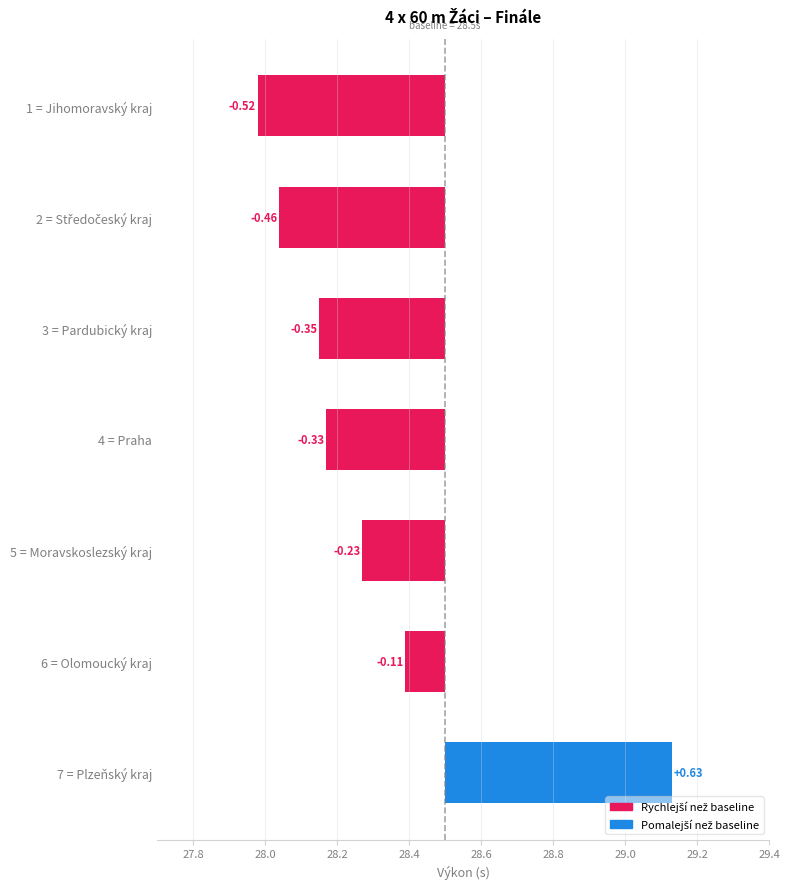

Between 6 = Olomoucký kraj and 2 = Středočeský kraj, which is larger?

6 = Olomoucký kraj